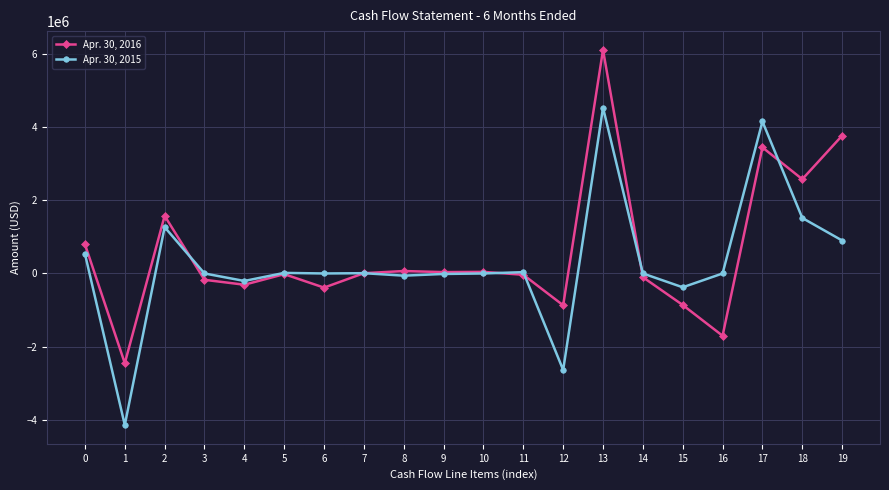

Is the value of Apr. 30, 2015 at 7 greater than the value of Apr. 30, 2016 at 0?

No